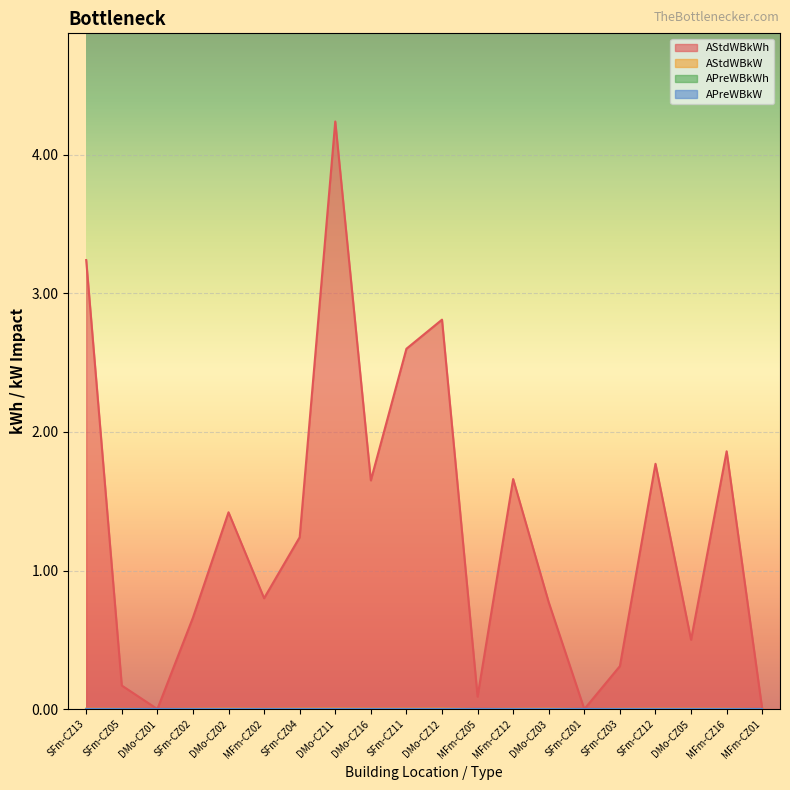

Which series changed the most between DMo-CZ11 and SFm-CZ12?

AStdWBkWh